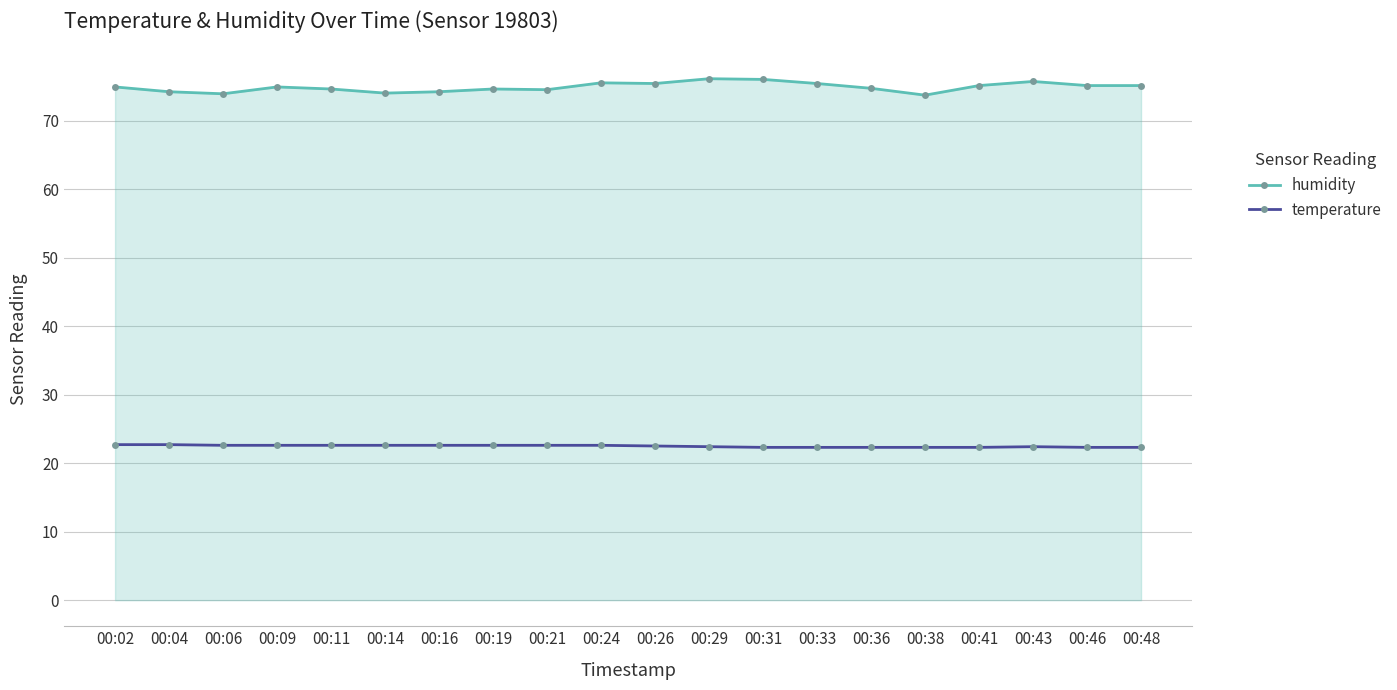

What is the approximate value of temperature at 00:16?

22.6